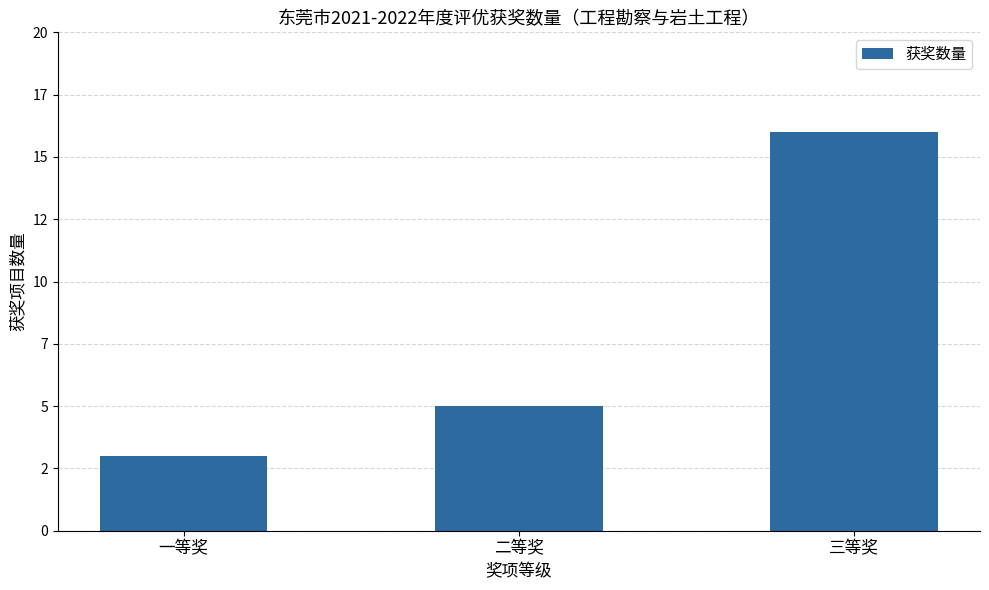

Reading left to right, what are all the values shown in this chart?

3	5	16